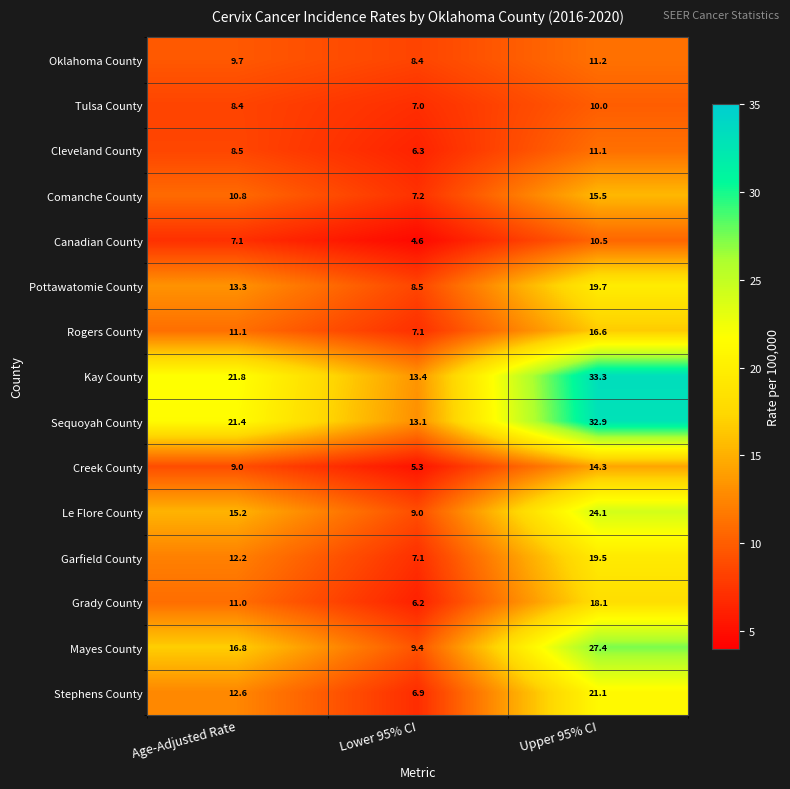

At how many categories does at least one series exceed 17?

2